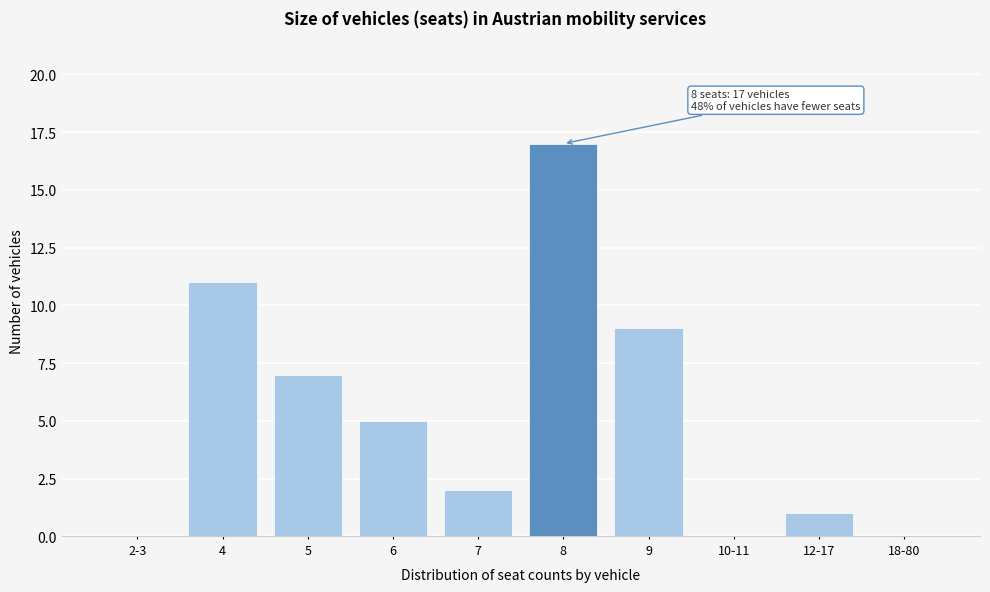

Reading left to right, extract all data points from this chart.

2-3=0	4=11	5=7	6=5	7=2	8=17	9=9	10-11=0	12-17=1	18-80=0